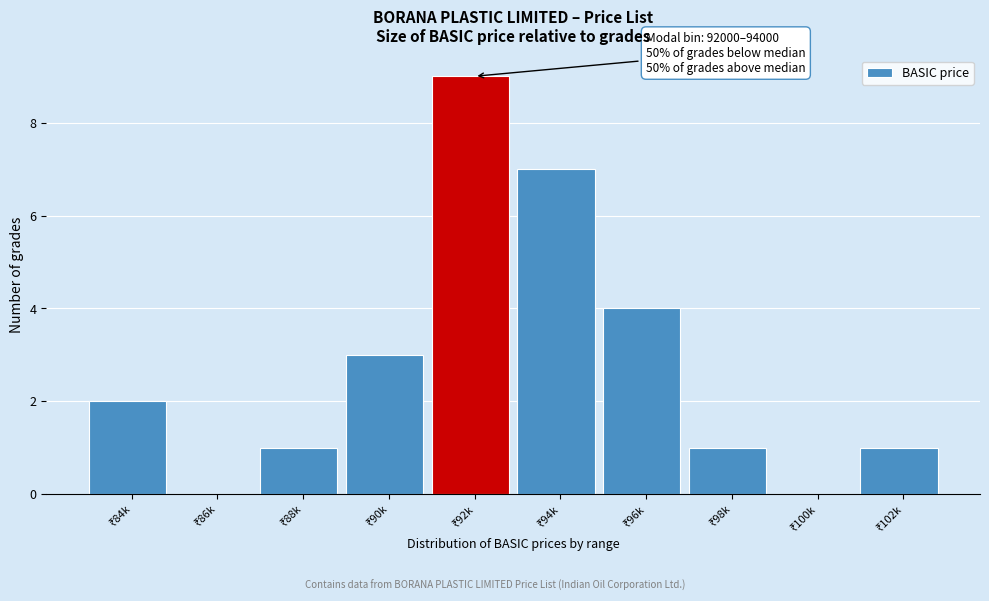

What is the maximum value shown in the chart?

9